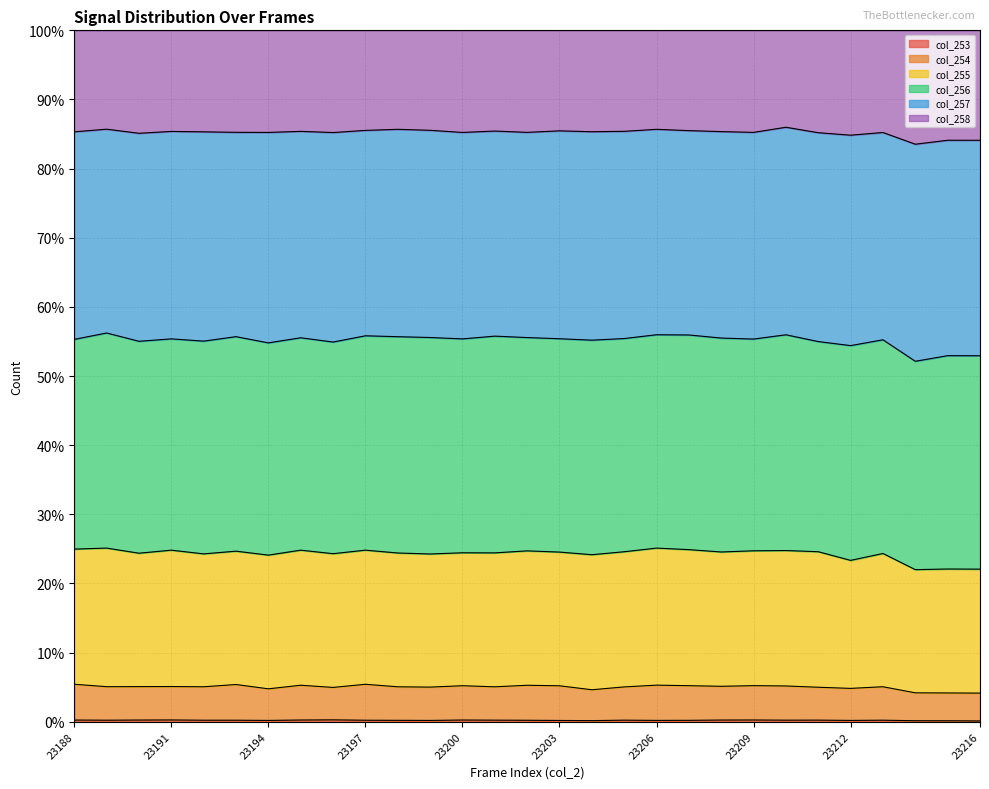

Does the chart have visible grid lines?

Yes